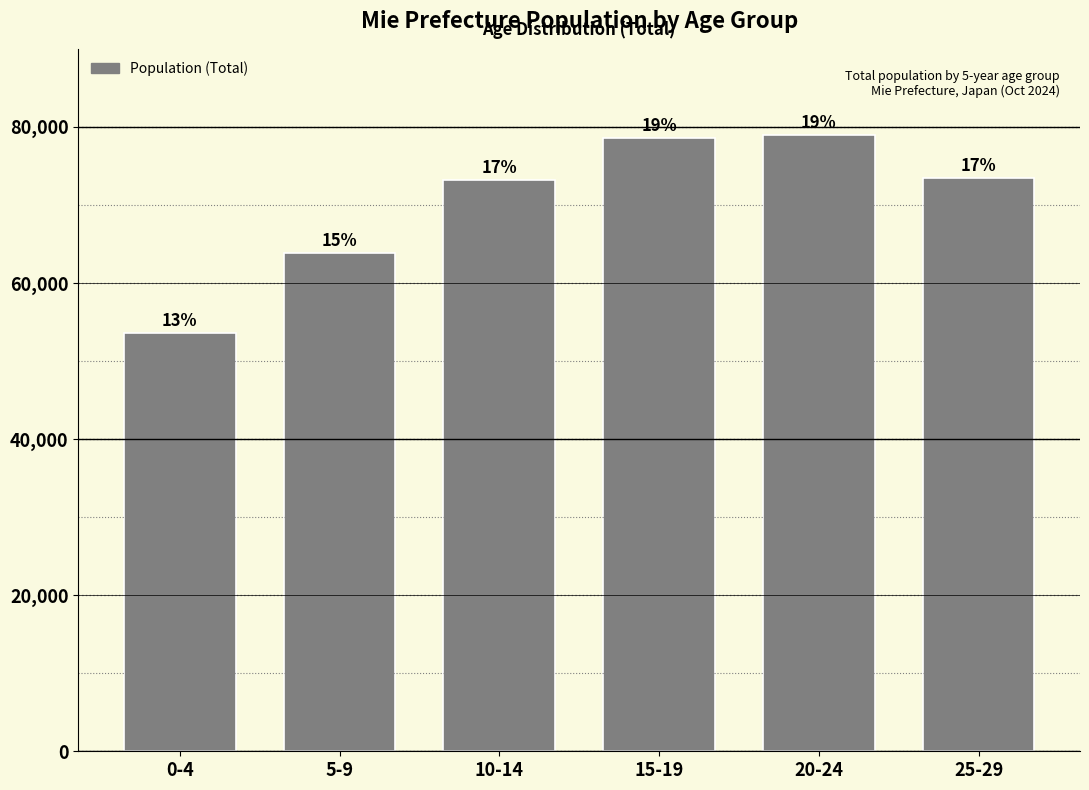

How many bars are there in total?

6